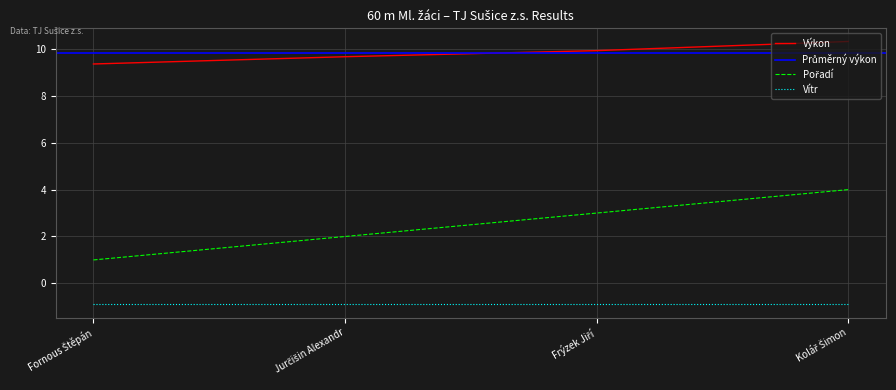

What is the maximum value shown in the chart?

10.3